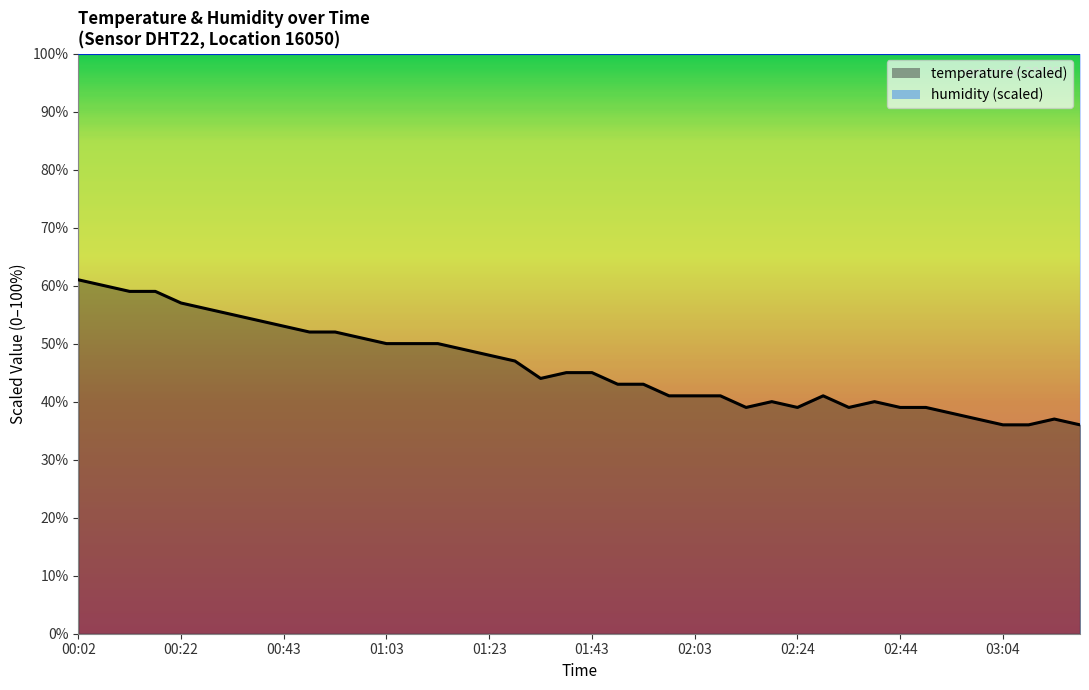

The chart shows a value of 52.0 at 00:53. True or false?

True